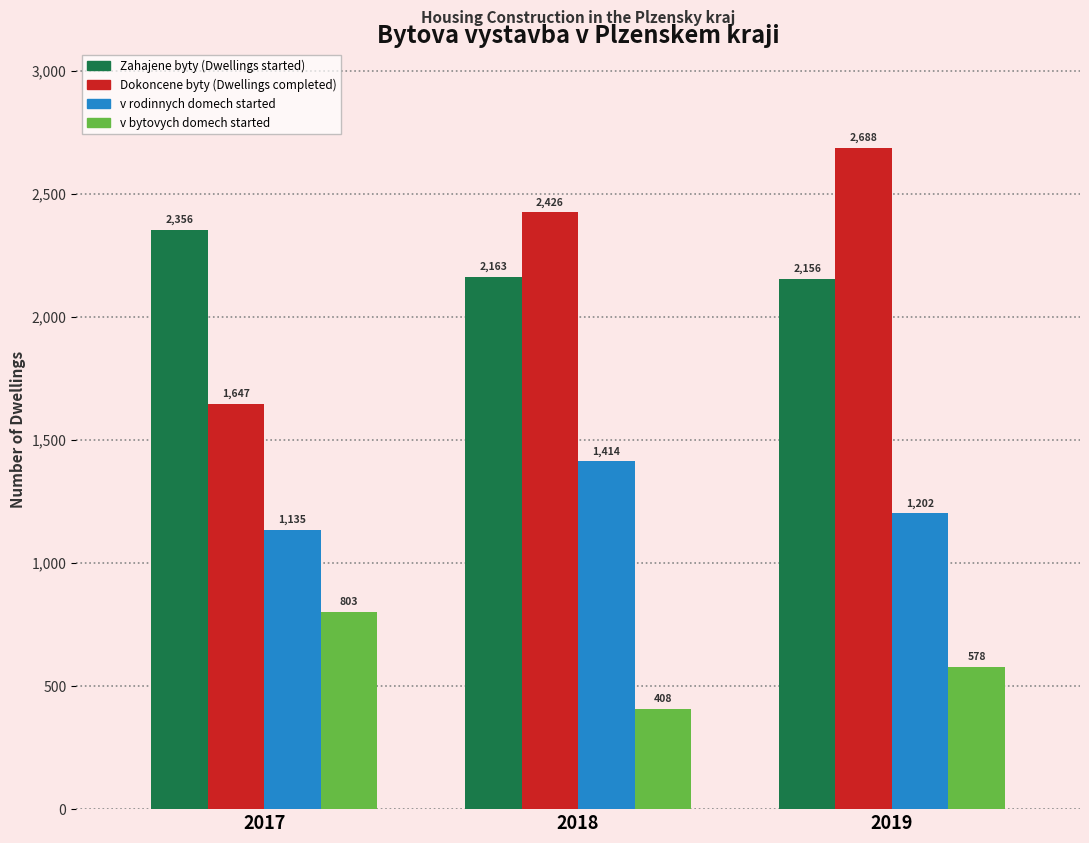

Reading left to right, extract all data points from this chart.

Zahajene byty (Dwellings started): 2017=2356	2018=2163	2019=2156
Dokoncene byty (Dwellings completed): 2017=1647	2018=2426	2019=2688
v rodinnych domech started: 2017=1135	2018=1414	2019=1202
v bytovych domech started: 2017=803	2018=408	2019=578